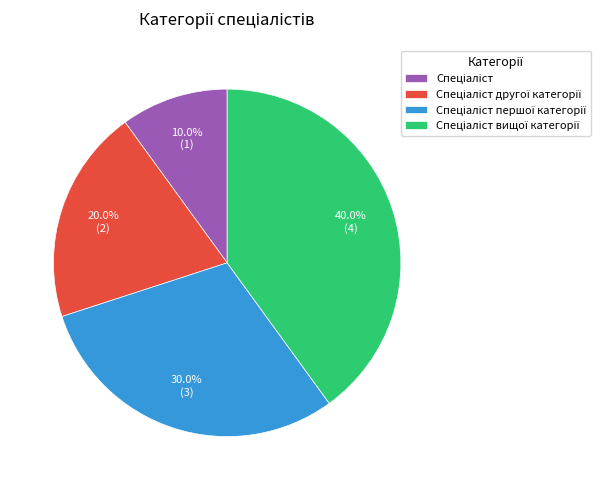

Does any single category account for the majority?

No